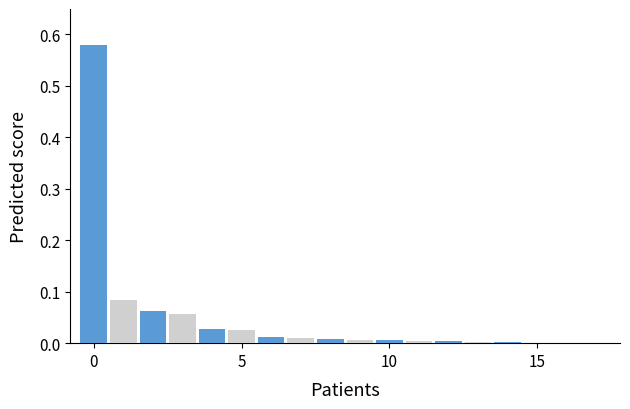

What is the sum of all values?

0.9